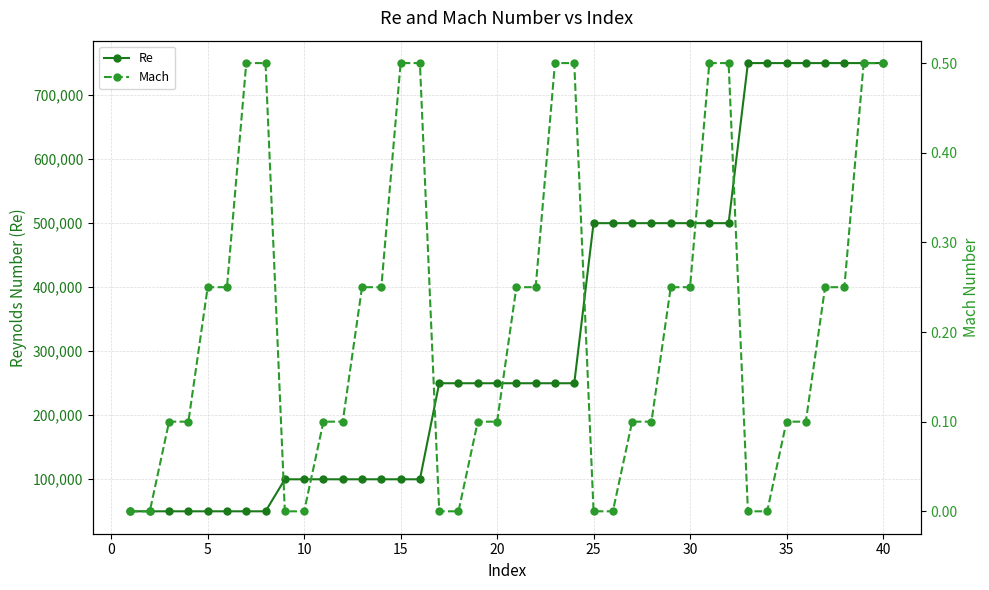

What is the minimum value for Re?

50000